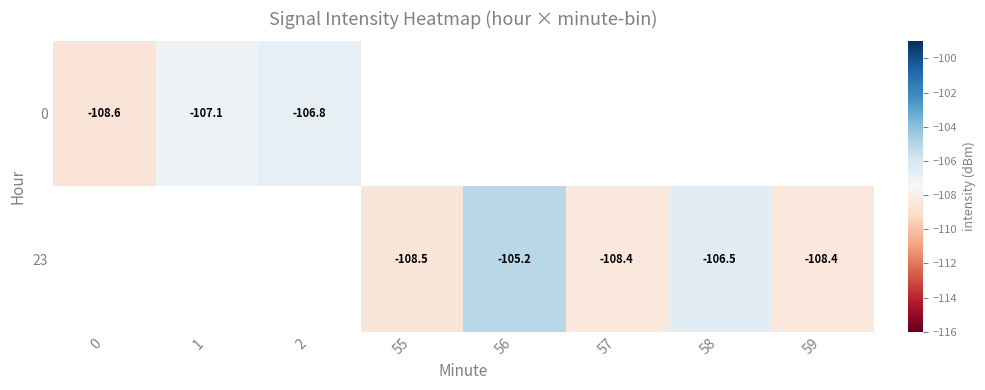

Rank the series by their average value, from lowest to highest.

0, 23